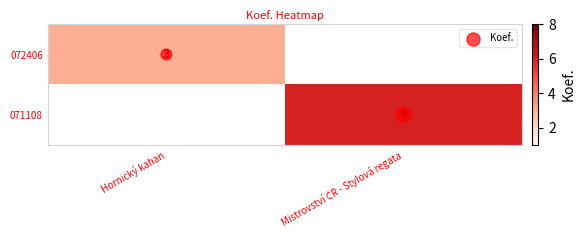

How many distinct data groups are displayed?

3